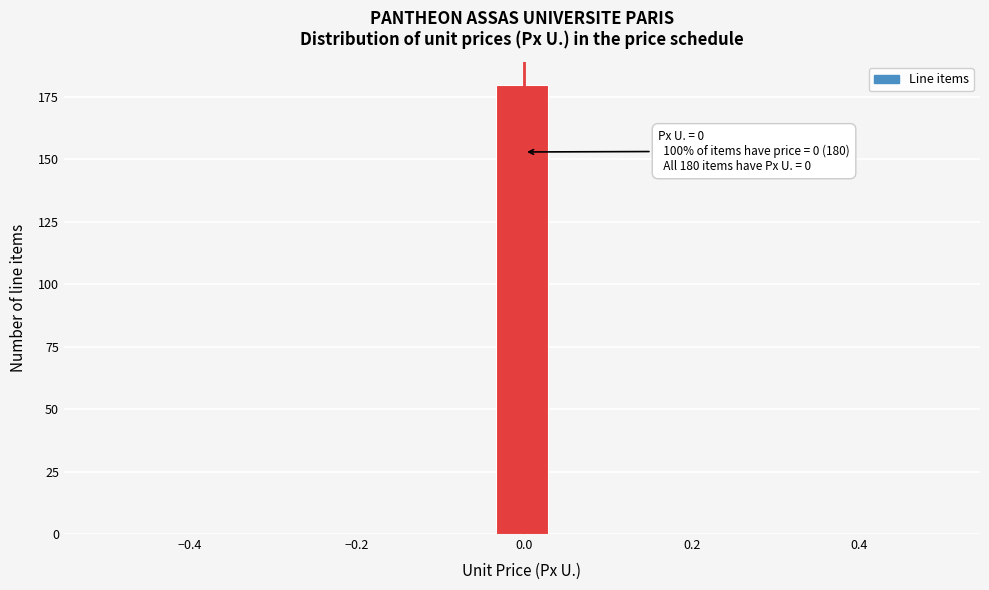

Around what value on the x-axis is the tallest bar? Give the approximate position of its centre, as read against the axis.

0.00